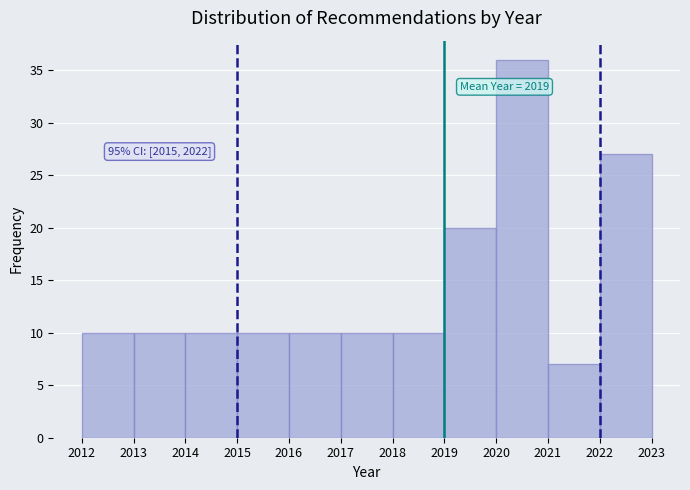

Over which range of the x-axis is the bar tallest?

2020 to 2021